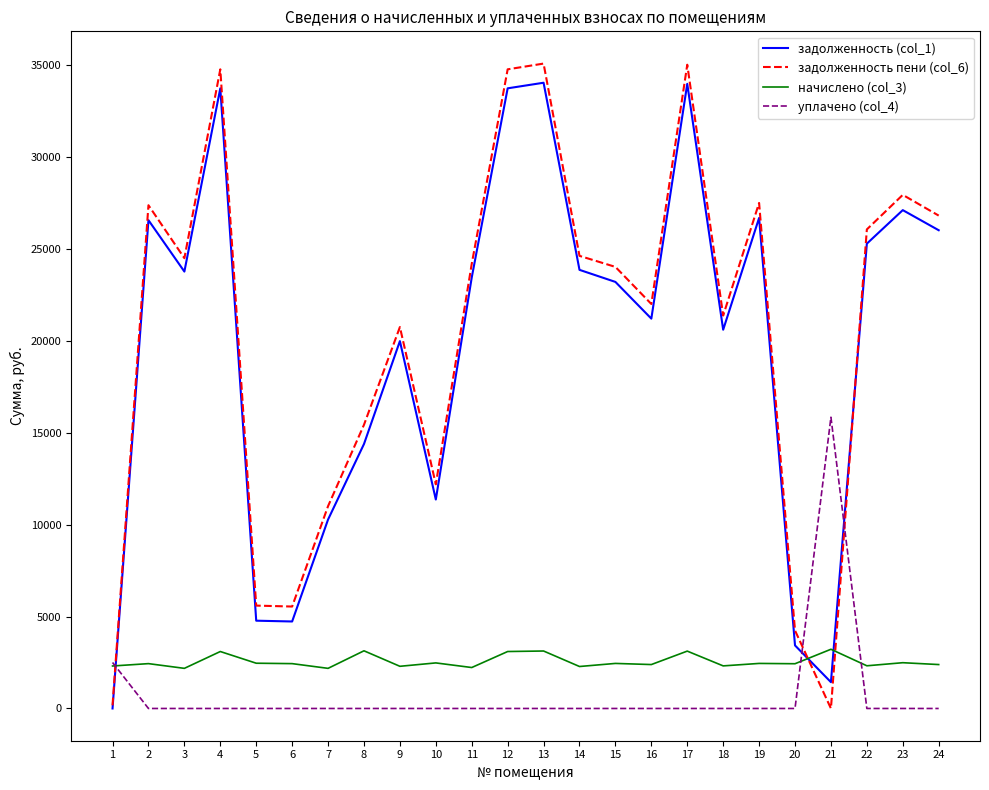

What is the difference between the highest and lowest values at 6?

5542.9